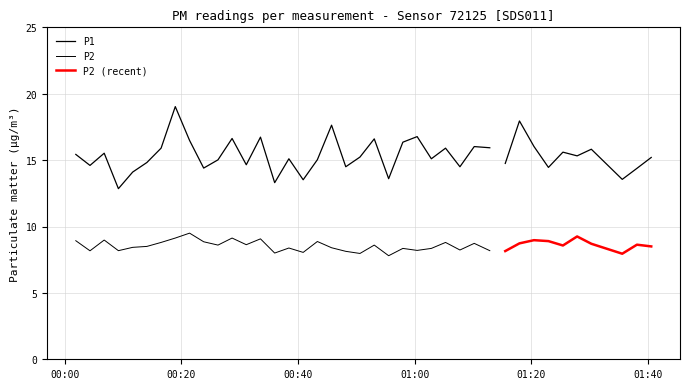

How many categories are shown in the chart?

40